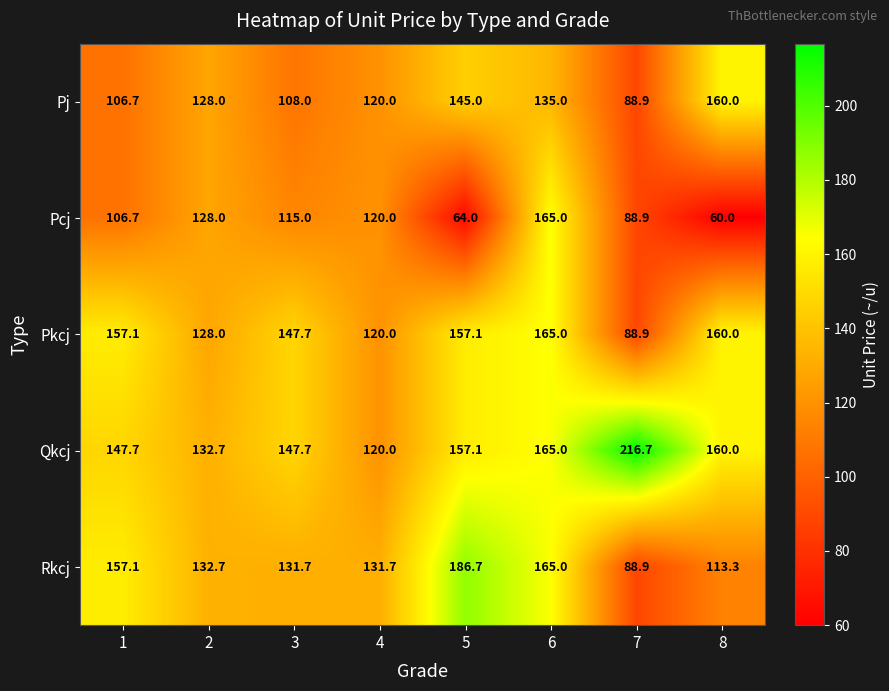

Where does the Qkcj series first go above 157?

5